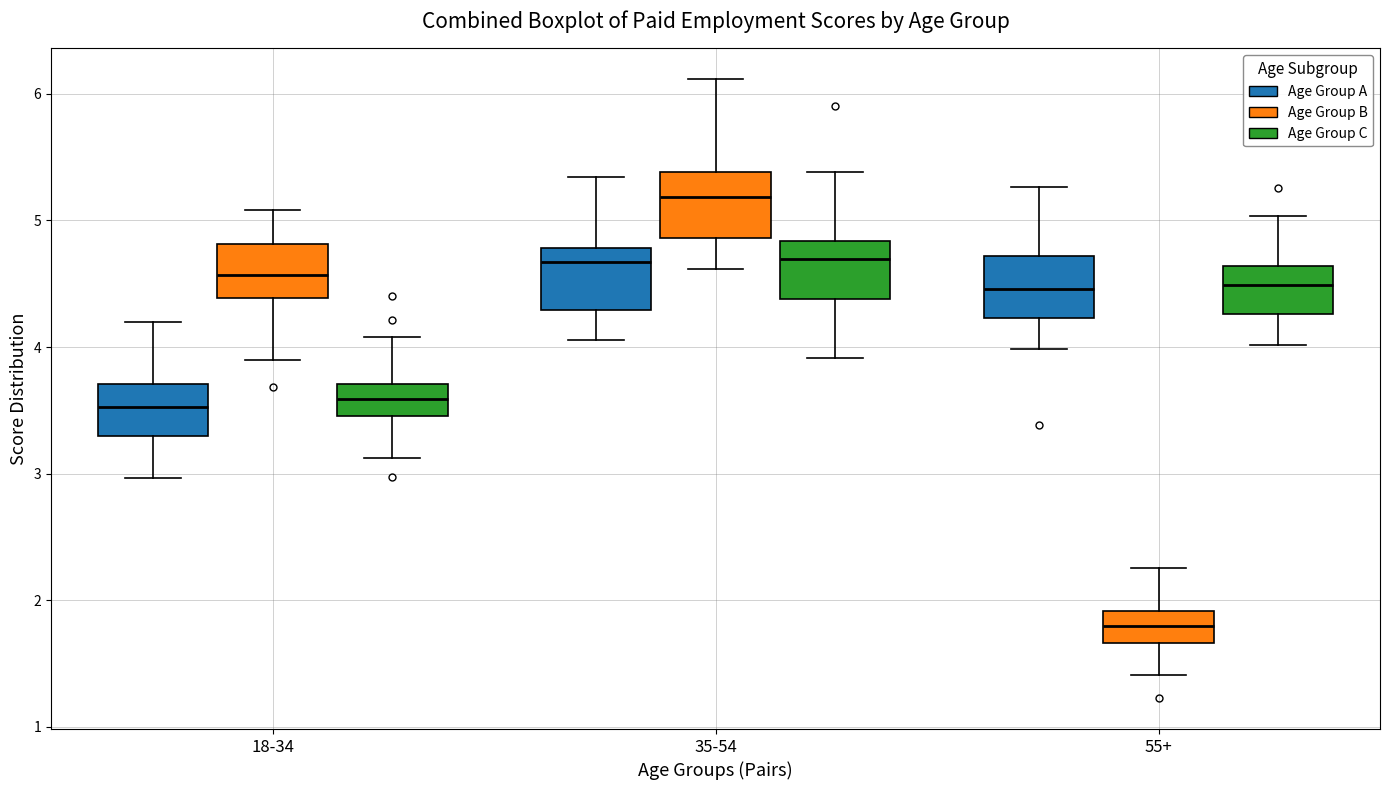

Reading left to right, read every box against the y-axis: the position of its median line, the range the box covers, and the ends of its whiskers. The values are not printed on the chart, so give them approximately, as read against the axis.

18-34 (Age Group A): median 3.5, box 3.3 to 3.7, whiskers 3.0 to 4.2
18-34 (Age Group B): median 4.6, box 4.4 to 4.8, whiskers 3.9 to 5.1
18-34 (Age Group C): median 3.6, box 3.5 to 3.7, whiskers 3.1 to 4.1
35-54 (Age Group A): median 4.7, box 4.3 to 4.8, whiskers 4.1 to 5.3
35-54 (Age Group B): median 5.2, box 4.9 to 5.4, whiskers 4.6 to 6.1
35-54 (Age Group C): median 4.7, box 4.4 to 4.8, whiskers 3.9 to 5.4
55+ (Age Group A): median 4.5, box 4.2 to 4.7, whiskers 4.0 to 5.3
55+ (Age Group B): median 1.8, box 1.7 to 1.9, whiskers 1.4 to 2.3
55+ (Age Group C): median 4.5, box 4.3 to 4.6, whiskers 4.0 to 5.0